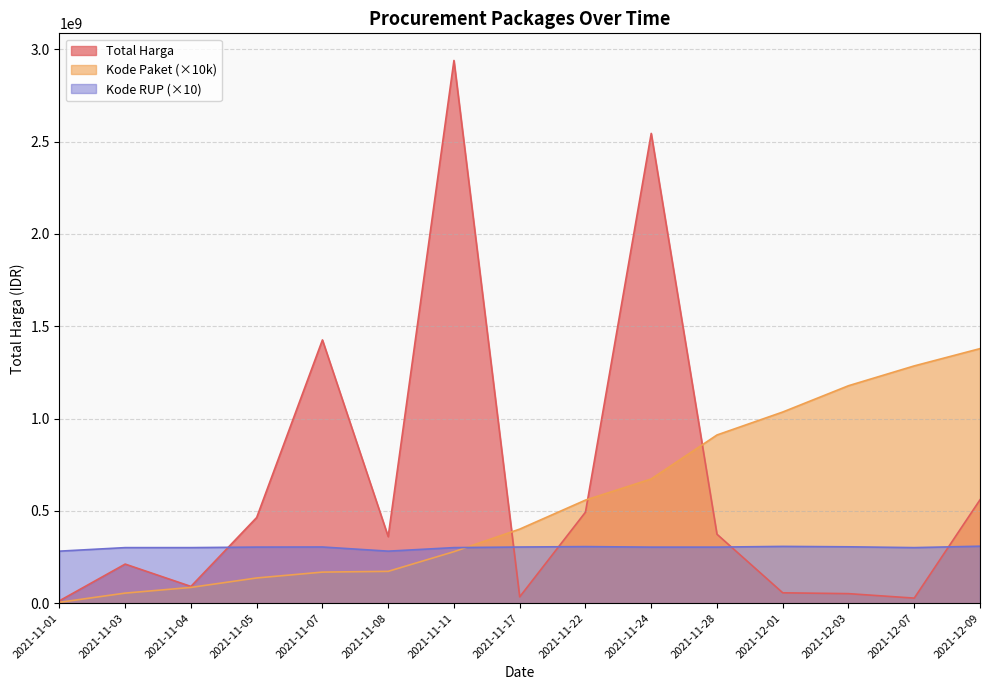

Reading right to left, list all the values displayed in this chart.

Total Harga: 2021-12-09=559971000	2021-12-07=27412000	2021-12-03=51601000	2021-12-01=56152800	2021-11-28=373404000	2021-11-24=2544459200	2021-11-22=493000000	2021-11-17=34292000	2021-11-11=2939533240	2021-11-08=360533800	2021-11-07=1425867900	2021-11-05=464002100	2021-11-04=90672075	2021-11-03=211661270	2021-11-01=12787500
Kode Paket: 2021-12-09=1378760000	2021-12-07=1285160000	2021-12-03=1177830000	2021-12-01=1035410000	2021-11-28=911010000	2021-11-24=672790000	2021-11-22=558260000	2021-11-17=401120000	2021-11-11=278910000	2021-11-08=172380000	2021-11-07=168230000	2021-11-05=136520000	2021-11-04=85300000	2021-11-03=54490000	2021-11-01=4640000
Kode RUP: 2021-12-09=308526420	2021-12-07=300890340	2021-12-03=305274210	2021-12-01=307451120	2021-11-28=303632470	2021-11-24=303527380	2021-11-22=306360580	2021-11-17=304167310	2021-11-11=300890340	2021-11-08=281714690	2021-11-07=304289120	2021-11-05=303722320	2021-11-04=300890340	2021-11-03=300890340	2021-11-01=281710870